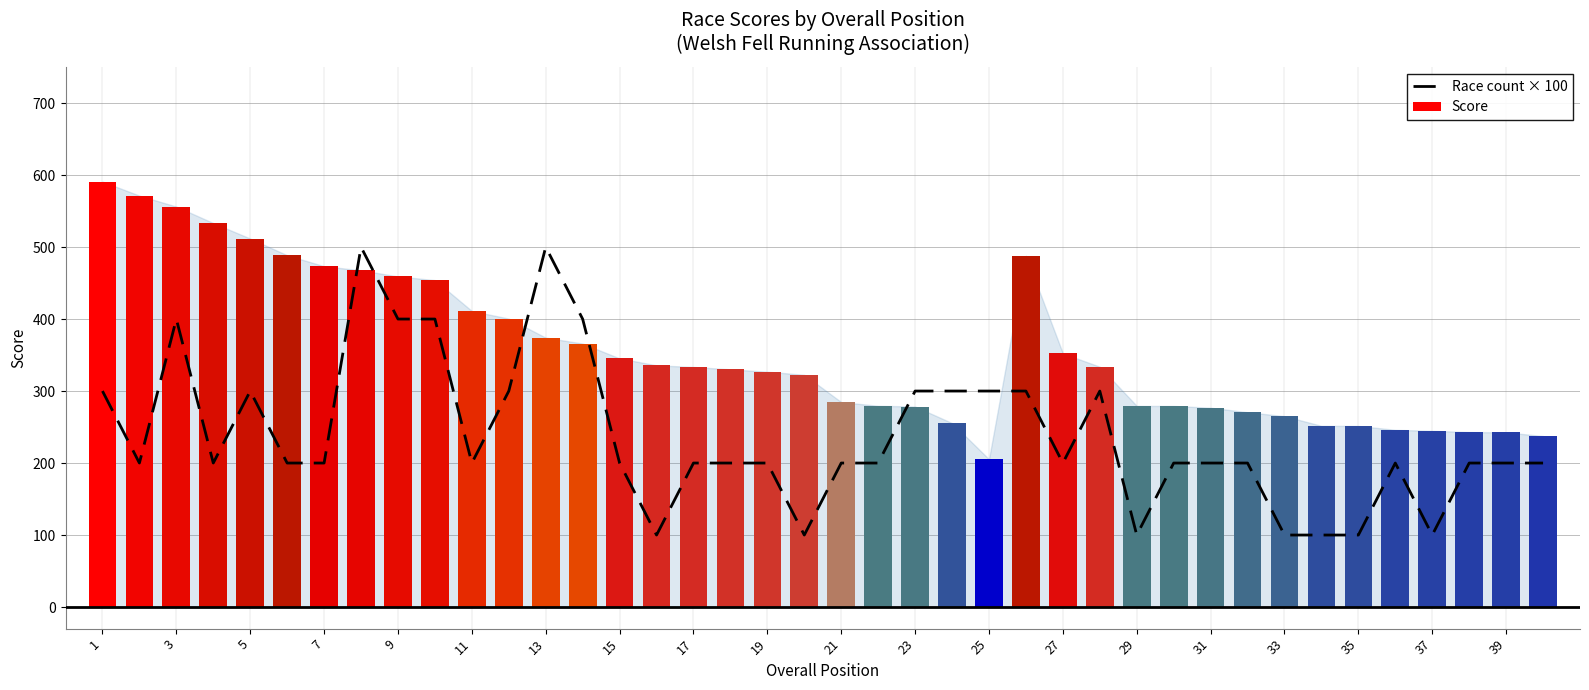

What is the minimum value for Race count × 100?

100.0